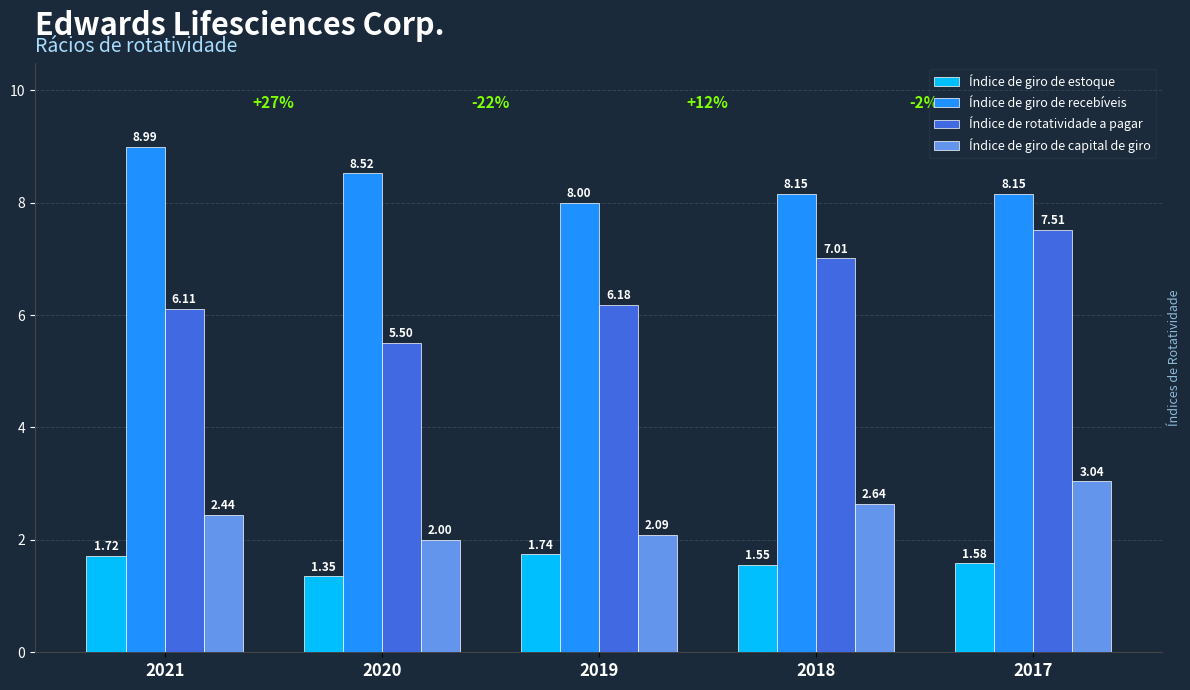

Is the value of Índice de rotatividade a pagar at 2021 greater than the value of Índice de giro de recebíveis at 2018?

No